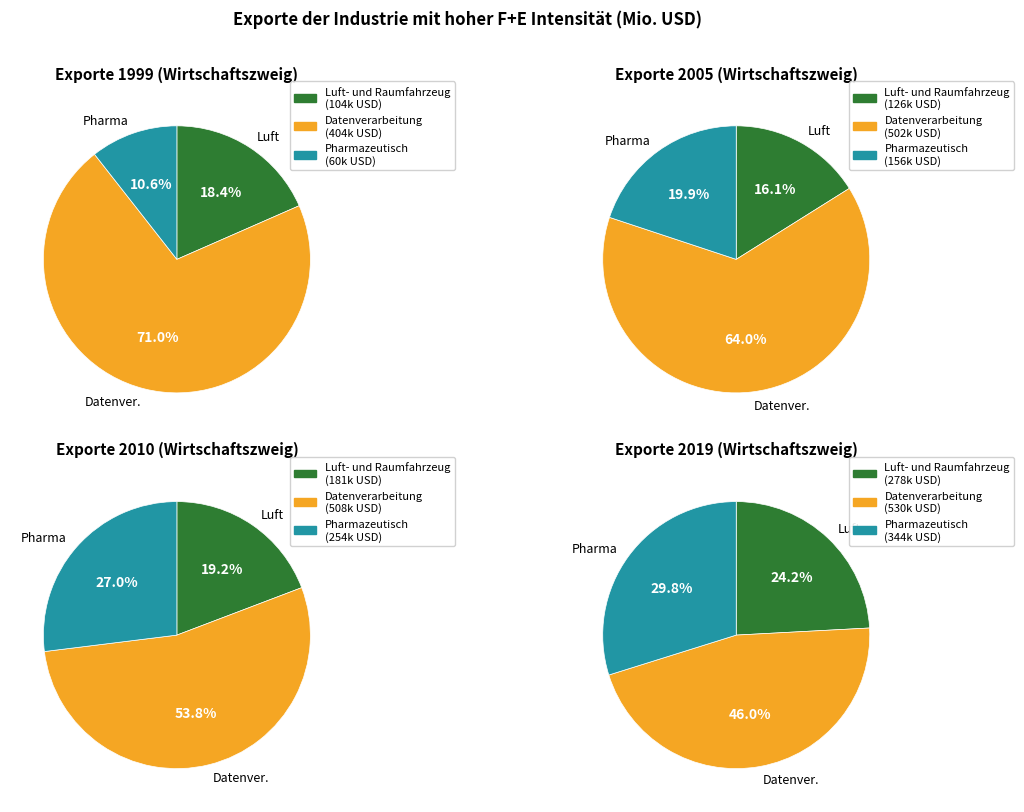

Is there any slice that represents more than half of the pie?

Yes